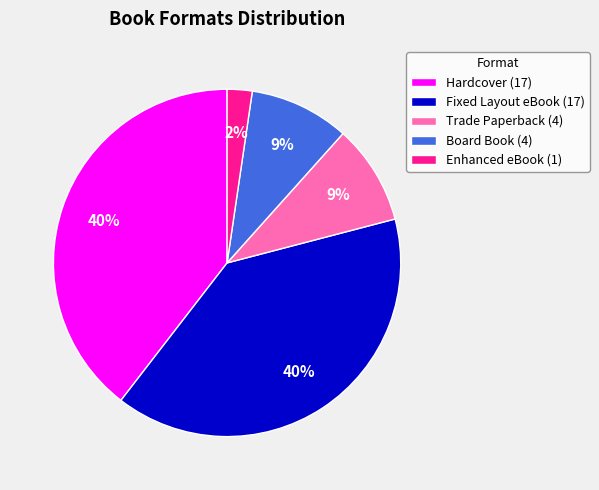

Combined, do Fixed Layout eBook (17) and Trade Paperback (4) account for over 50%?

No